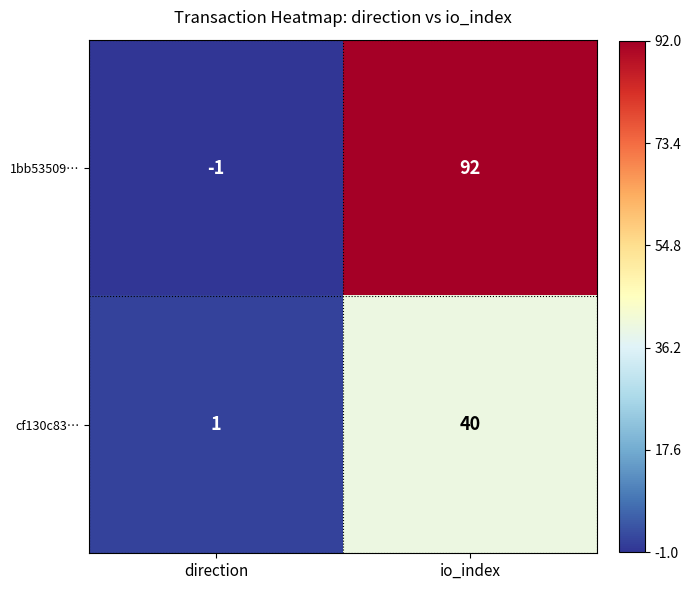

What is the sum of all 1bb53509… values?

91